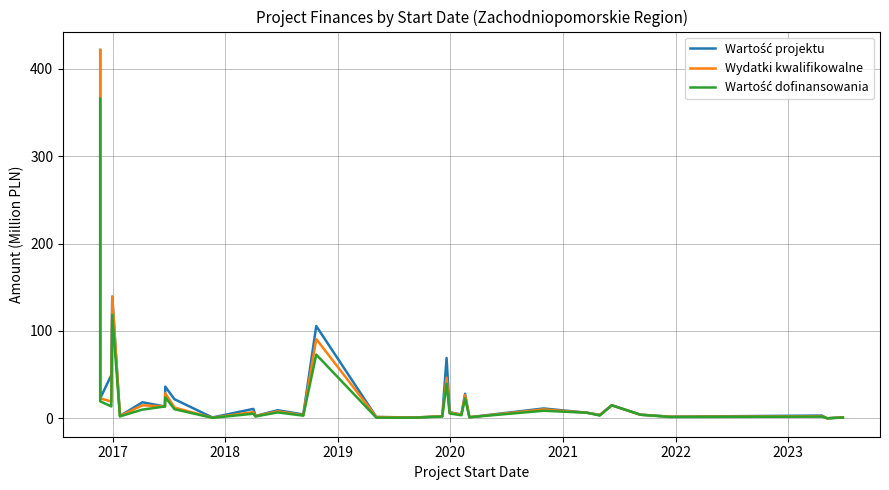

Which series has the largest total across all categories?

Wartość projektu